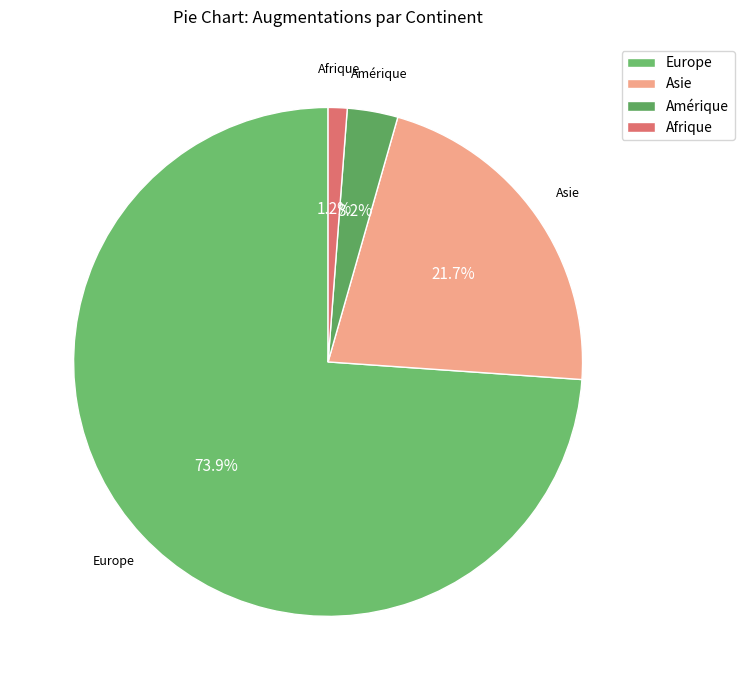

Does any single category account for the majority?

Yes